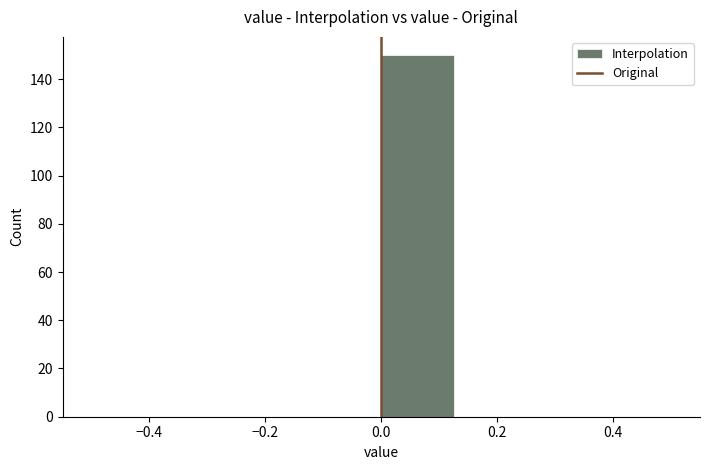

Reading left to right, list every bar in this chart as the range it spans on the x-axis followed by its height. Neither the bar edges nor the heights are printed on the chart, so give them approximately, as read against the axes.

-0.500 to -0.375: 0
-0.375 to -0.250: 0
-0.250 to -0.125: 0
-0.125 to 0.000: 0
0.000 to 0.125: 150
0.125 to 0.250: 0
0.250 to 0.375: 0
0.375 to 0.500: 0